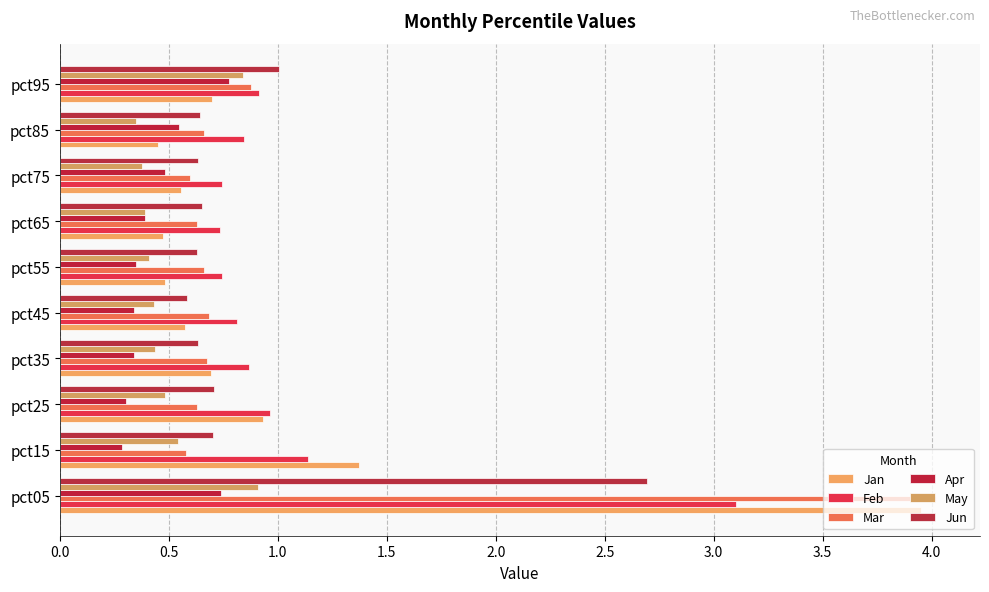

What is the difference between the maximum and minimum values in the Jan series?

3.5